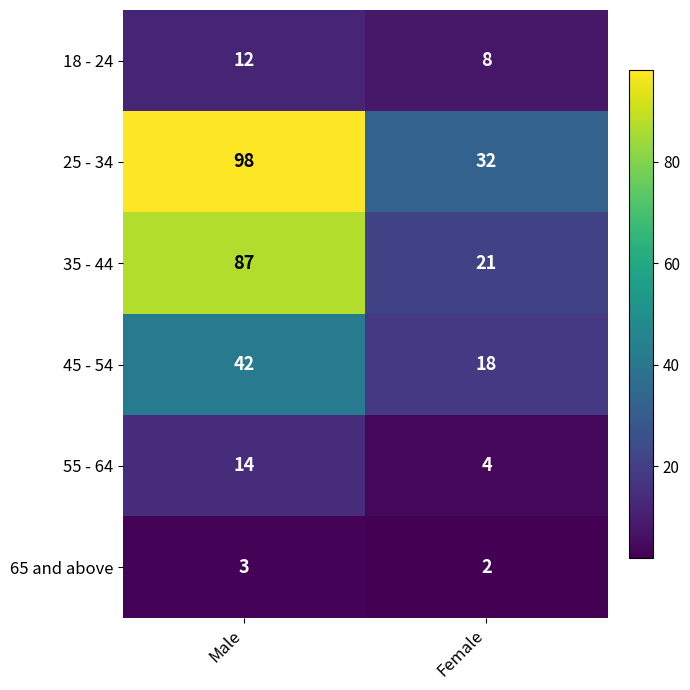

How many distinct data groups are displayed?

6